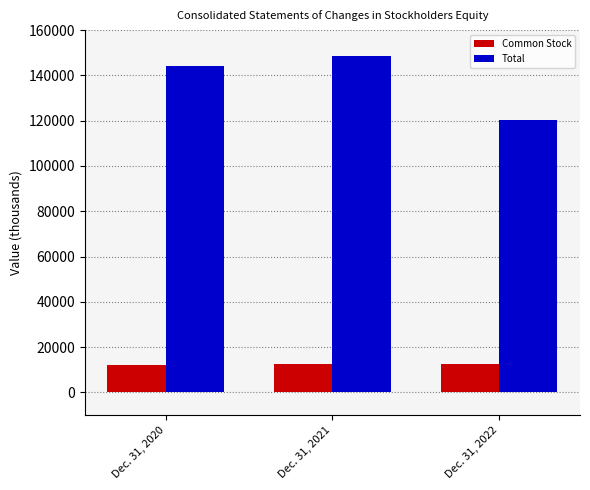

Which series has the largest range (max minus min)?

Total